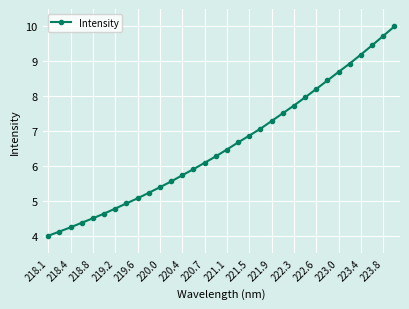

What is the difference between the maximum and minimum values?

6.0